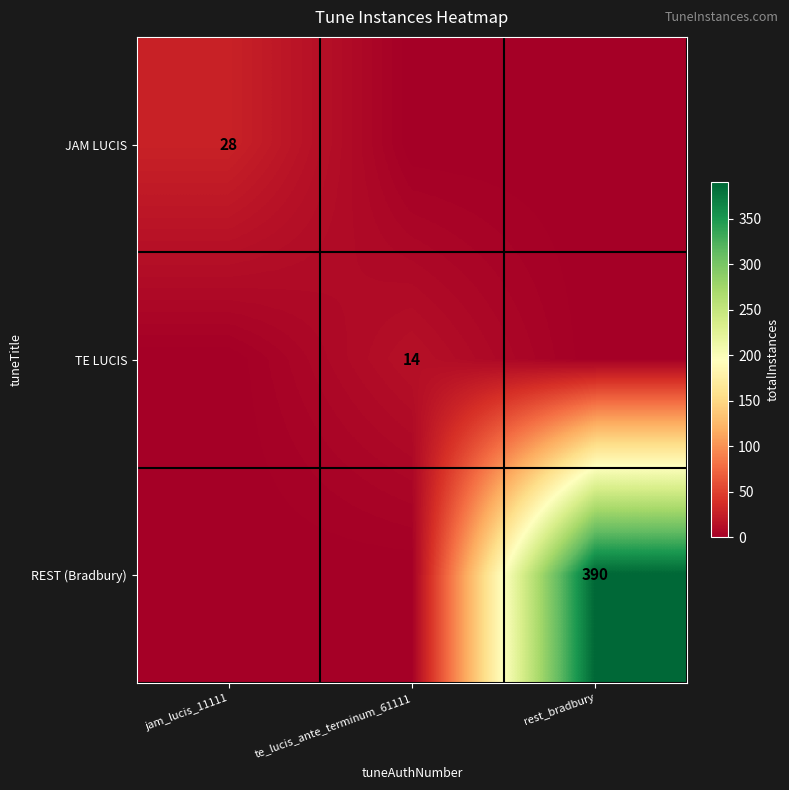

At how many categories does at least one series exceed 2?

3